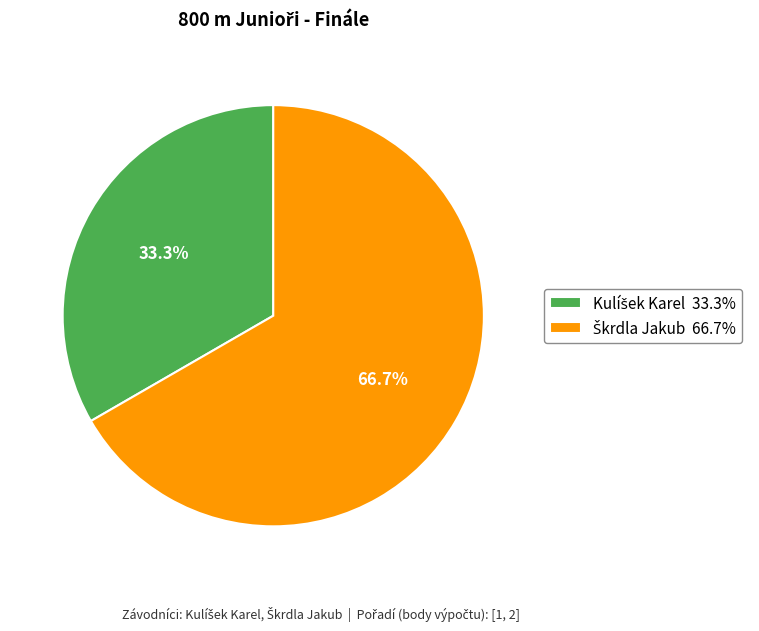

Is there any slice that represents more than half of the pie?

Yes